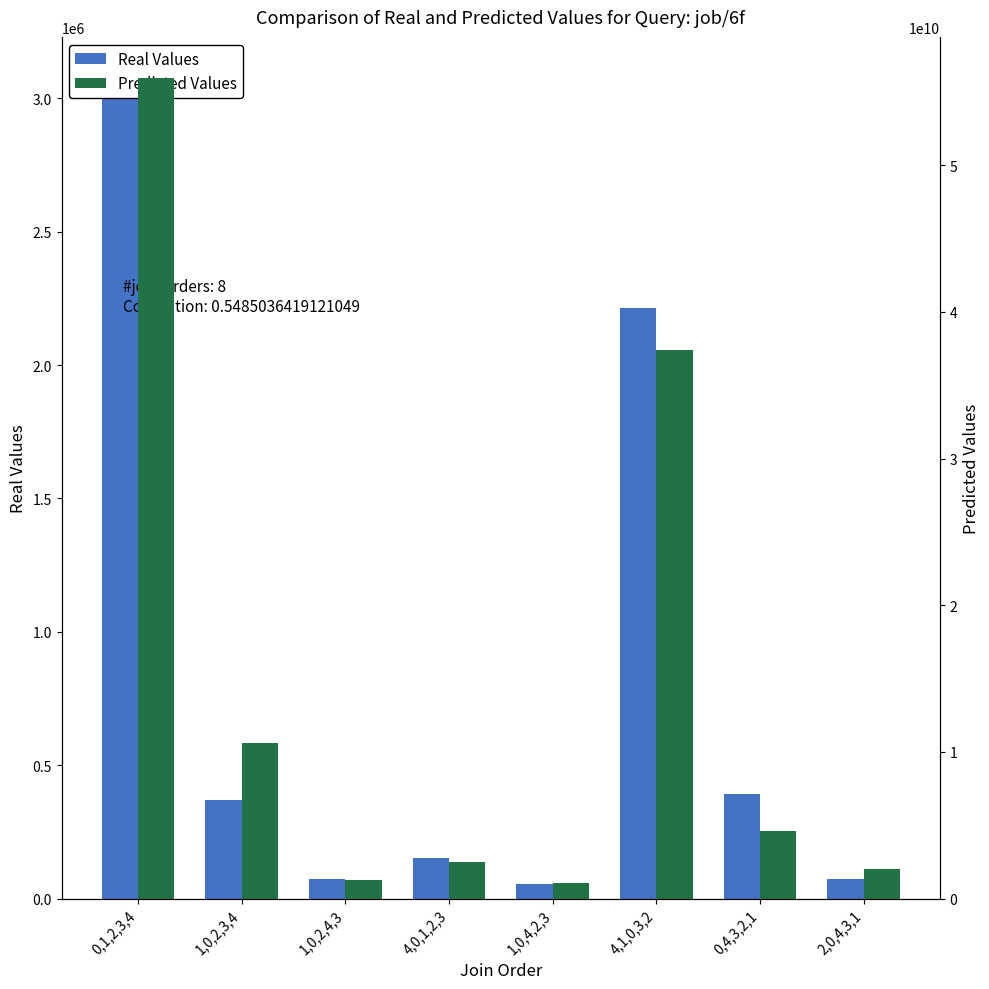

At which label does Predicted Values first exceed 4587754450?

0,1,2,3,4